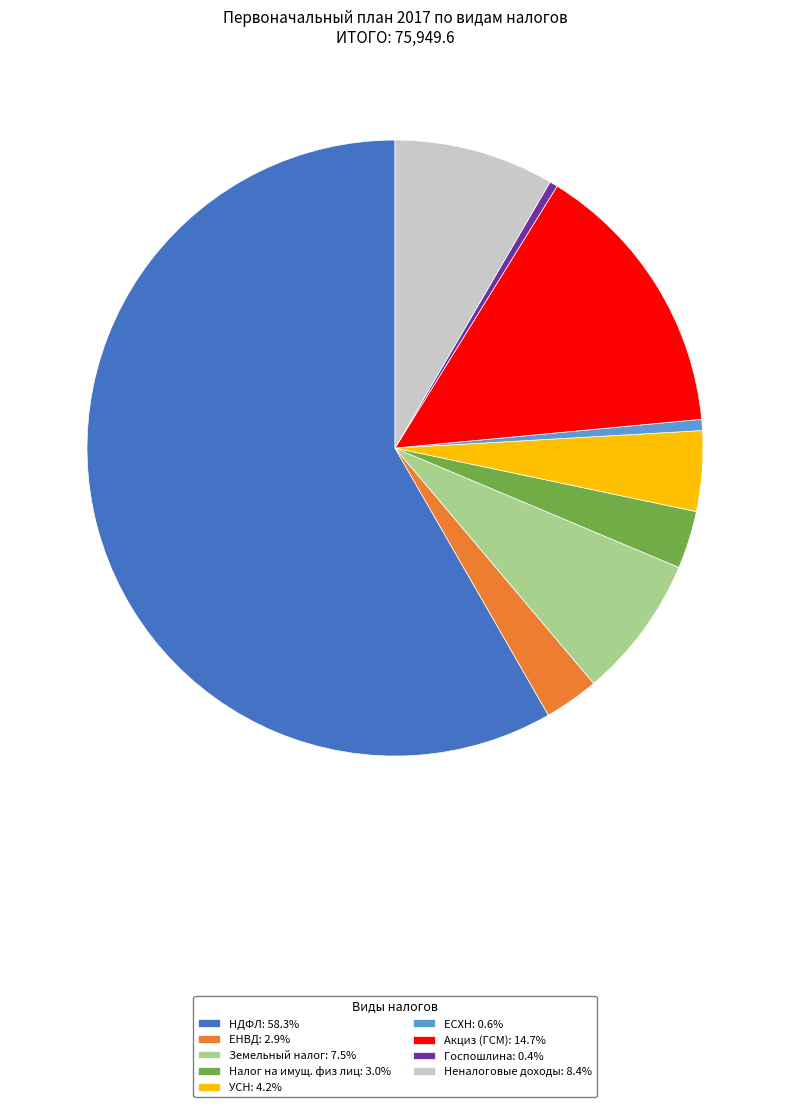

What is the largest slice in the pie chart?

НДФЛ